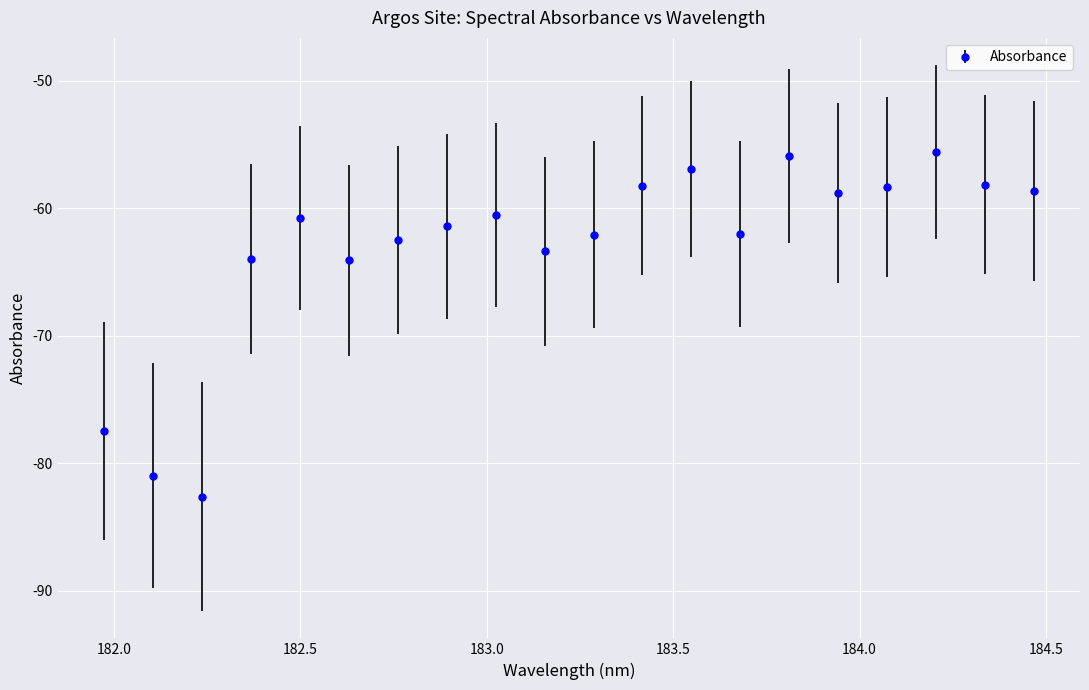

What is the smallest value displayed?

-82.6